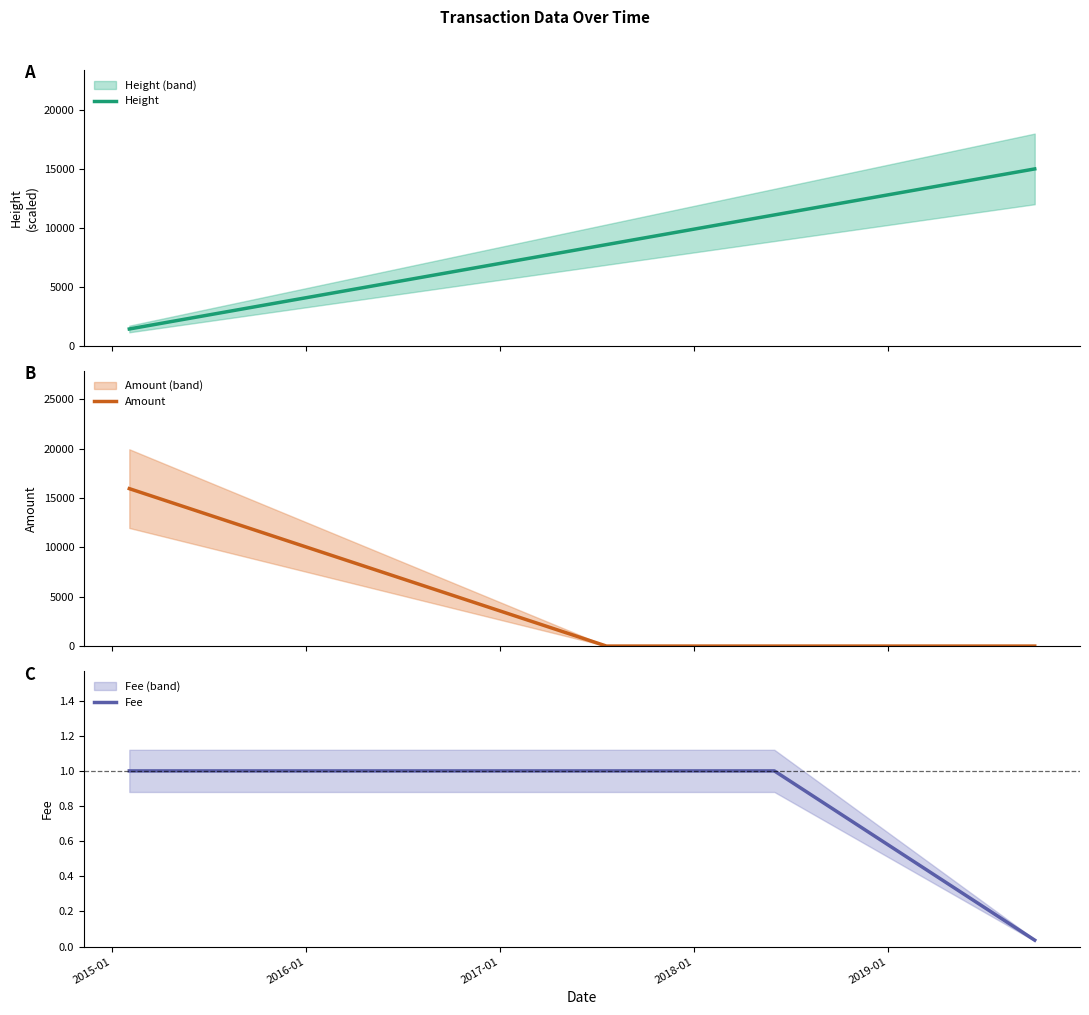

How many series are shown in this chart?

3